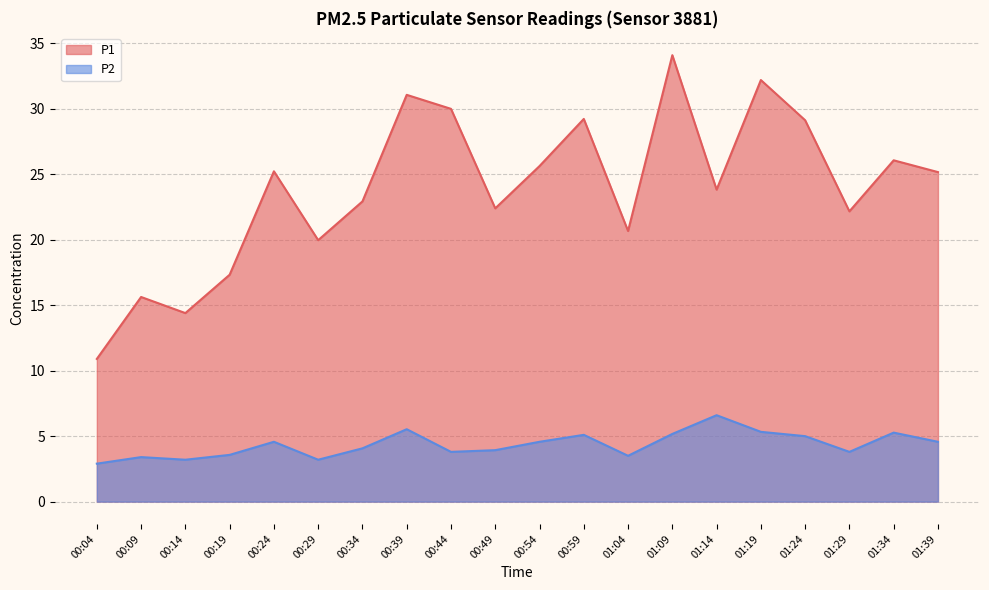

What is the label of the 17th point from the left?

01:24